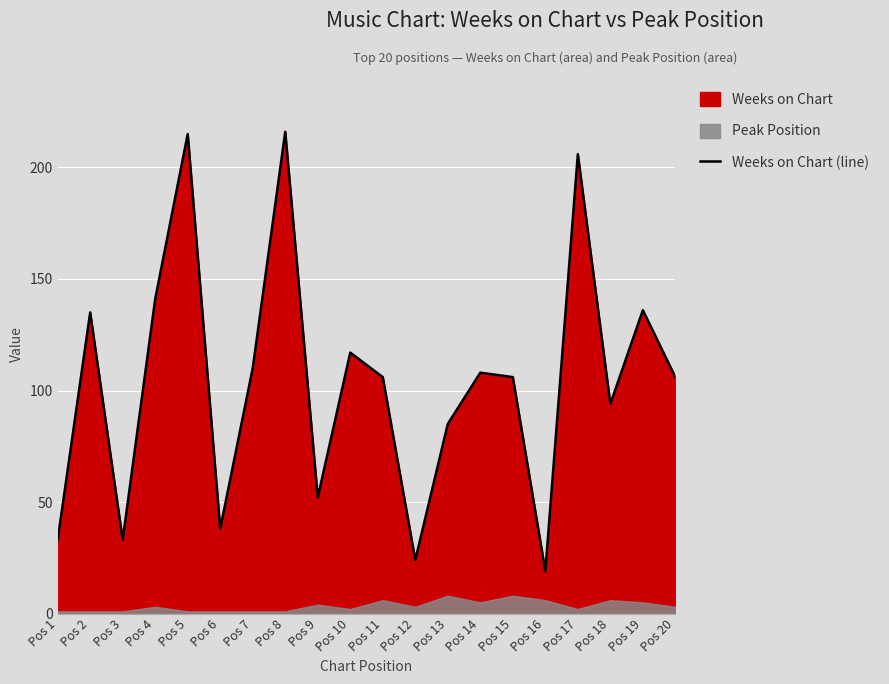

What is the greatest value displayed?

216